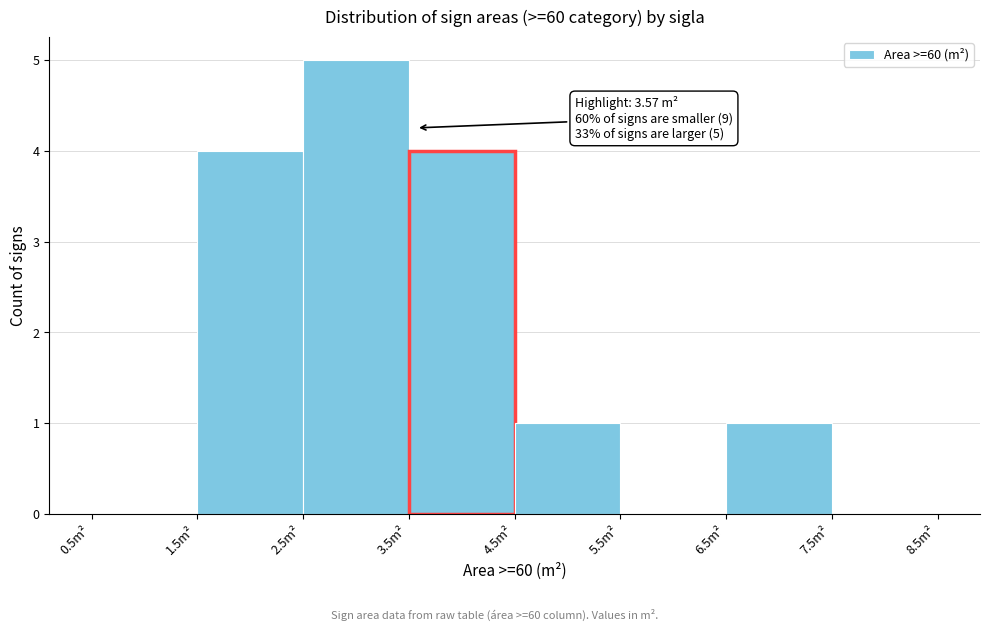

Which range on the x-axis has the tallest bar?

2.5 to 3.5